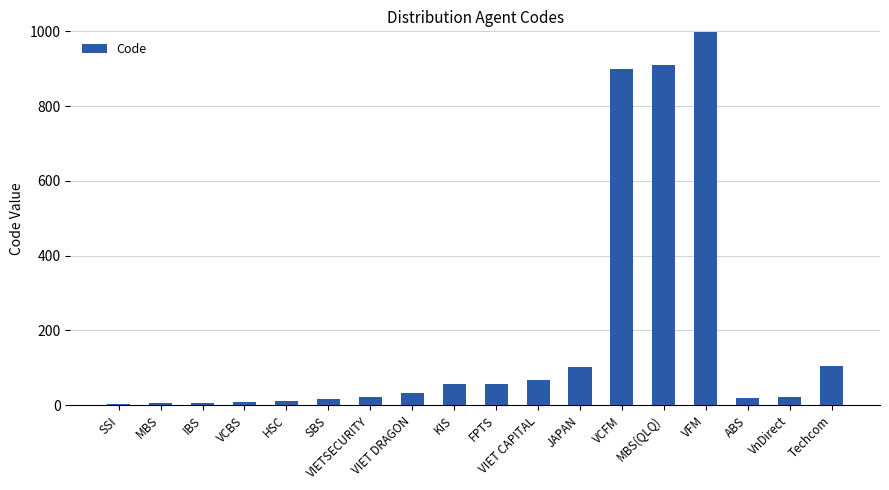

Between MBS(QLQ) and JAPAN, which is larger?

MBS(QLQ)